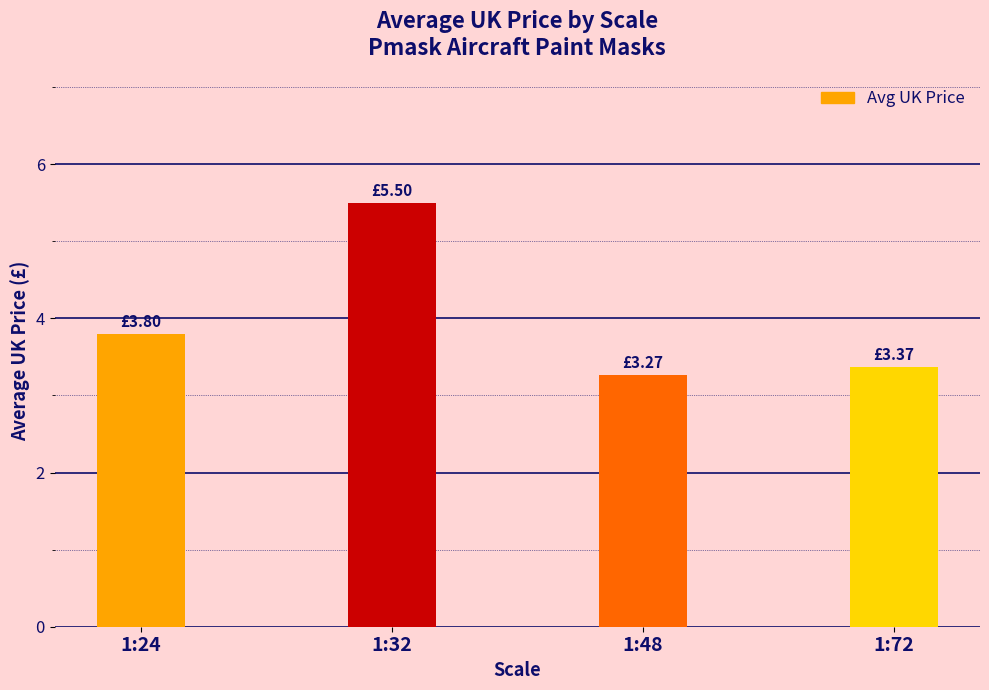

What is the change in value from 1:24 to 1:72?

-0.4